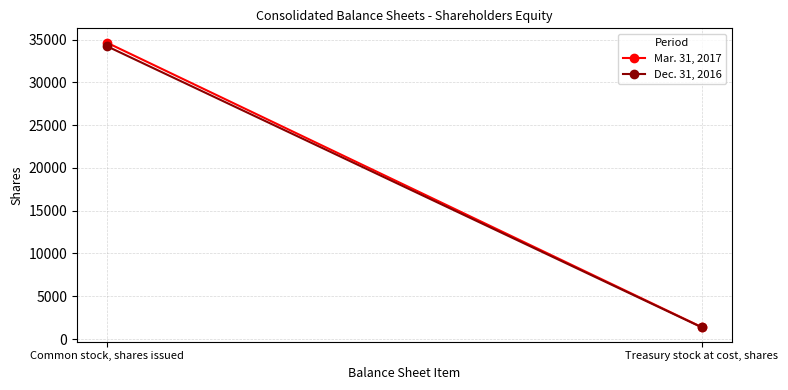

What is the minimum value for Dec. 31, 2016?

1356